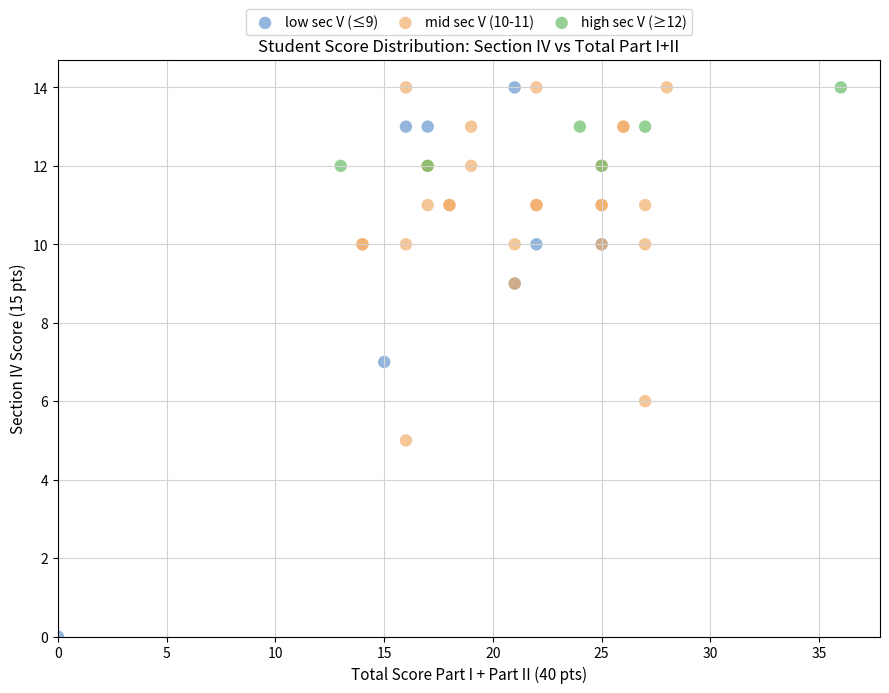

Which series has the largest Y range (max minus min)?

low sec V (≤9)